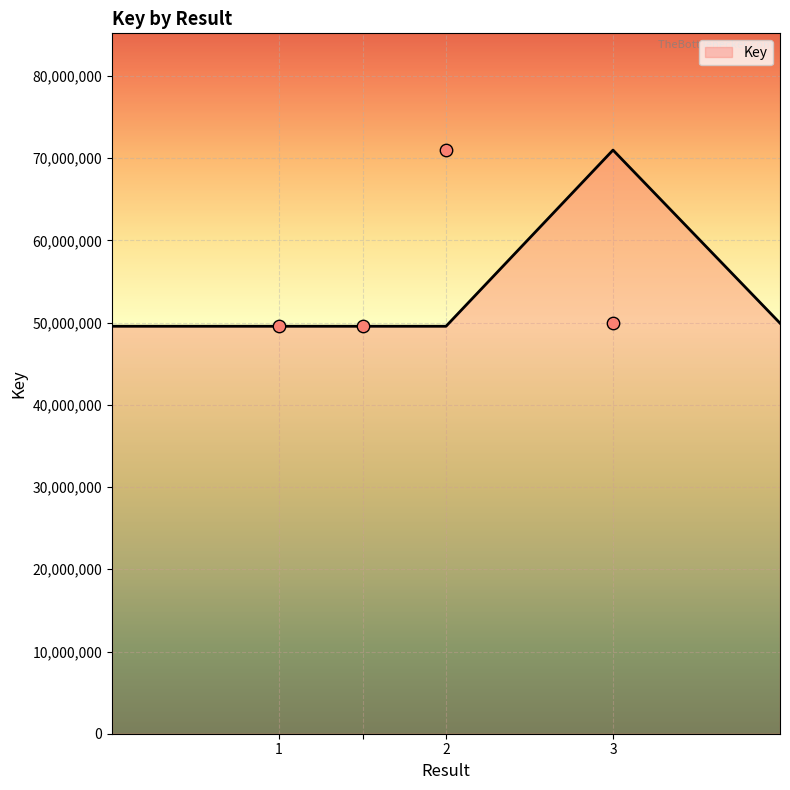

Approximately how many times larger is the value at 2 compared to 1?

1.4